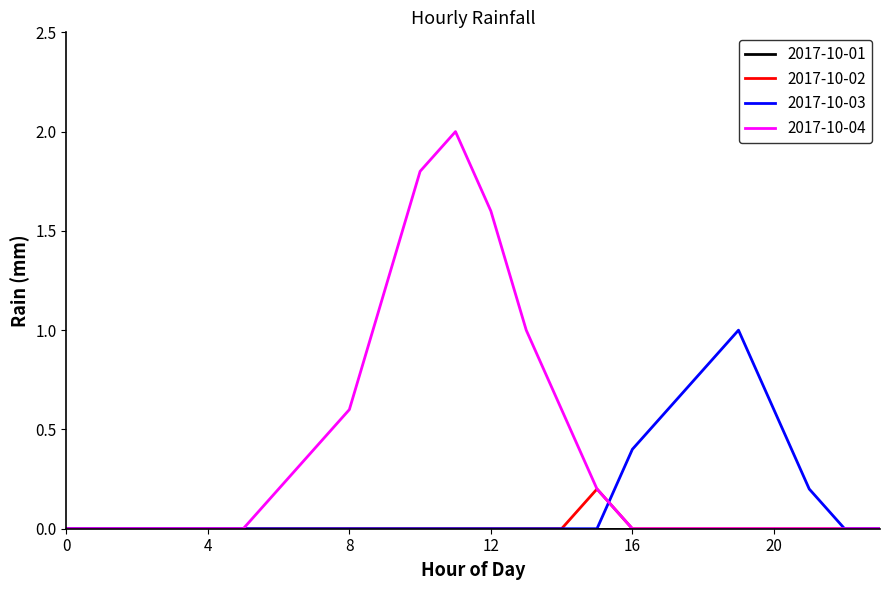

Is this an area chart (filled region under the line)?

No